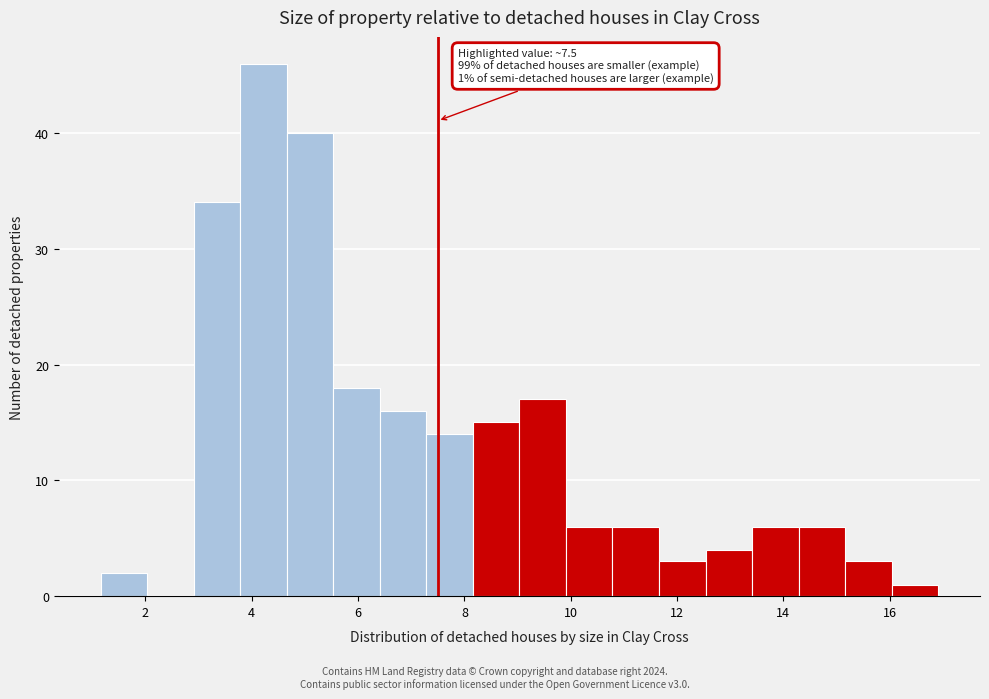

Over which range of the x-axis is the bar tallest?

3.8 to 4.6